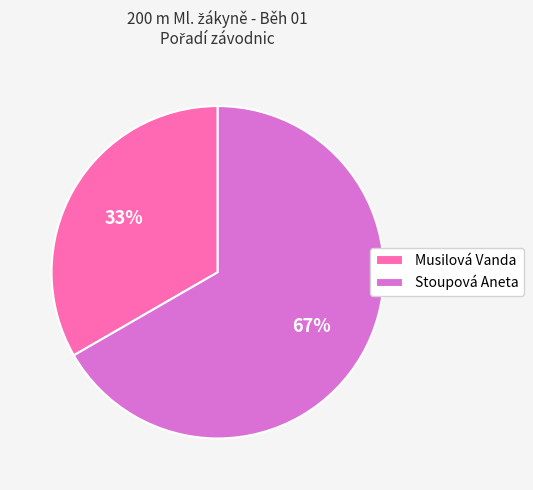

Combined, do Musilová Vanda and Stoupová Aneta account for over 50%?

Yes